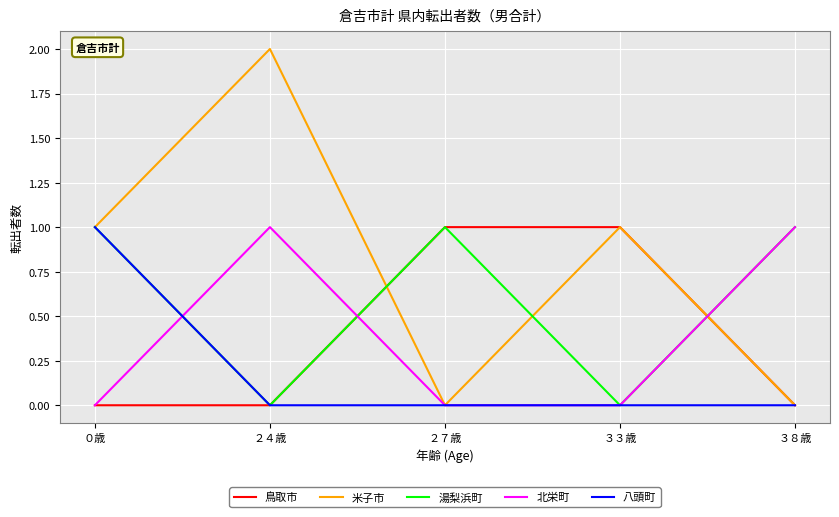

Is this an area chart (filled region under the line)?

No